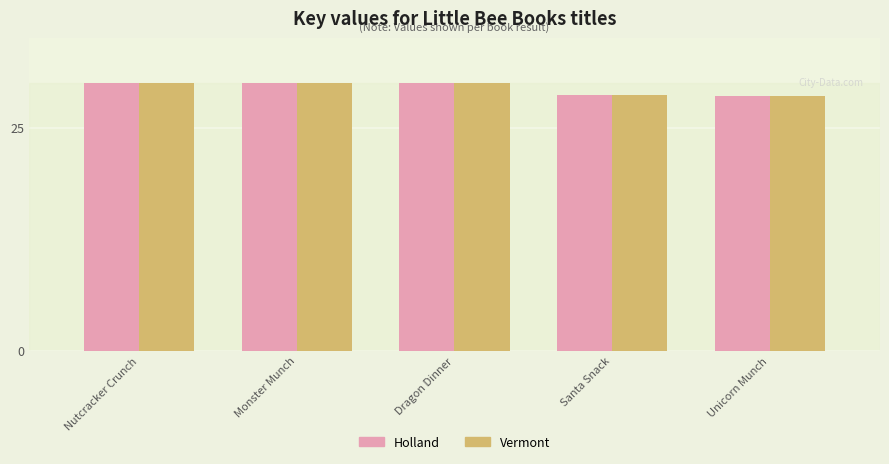

What is the label of the 3rd bar from the right?

Dragon Dinner